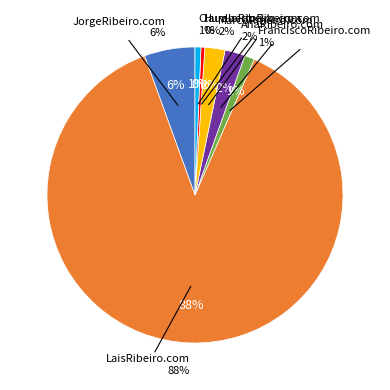

Count the number of slices in the pie.

7